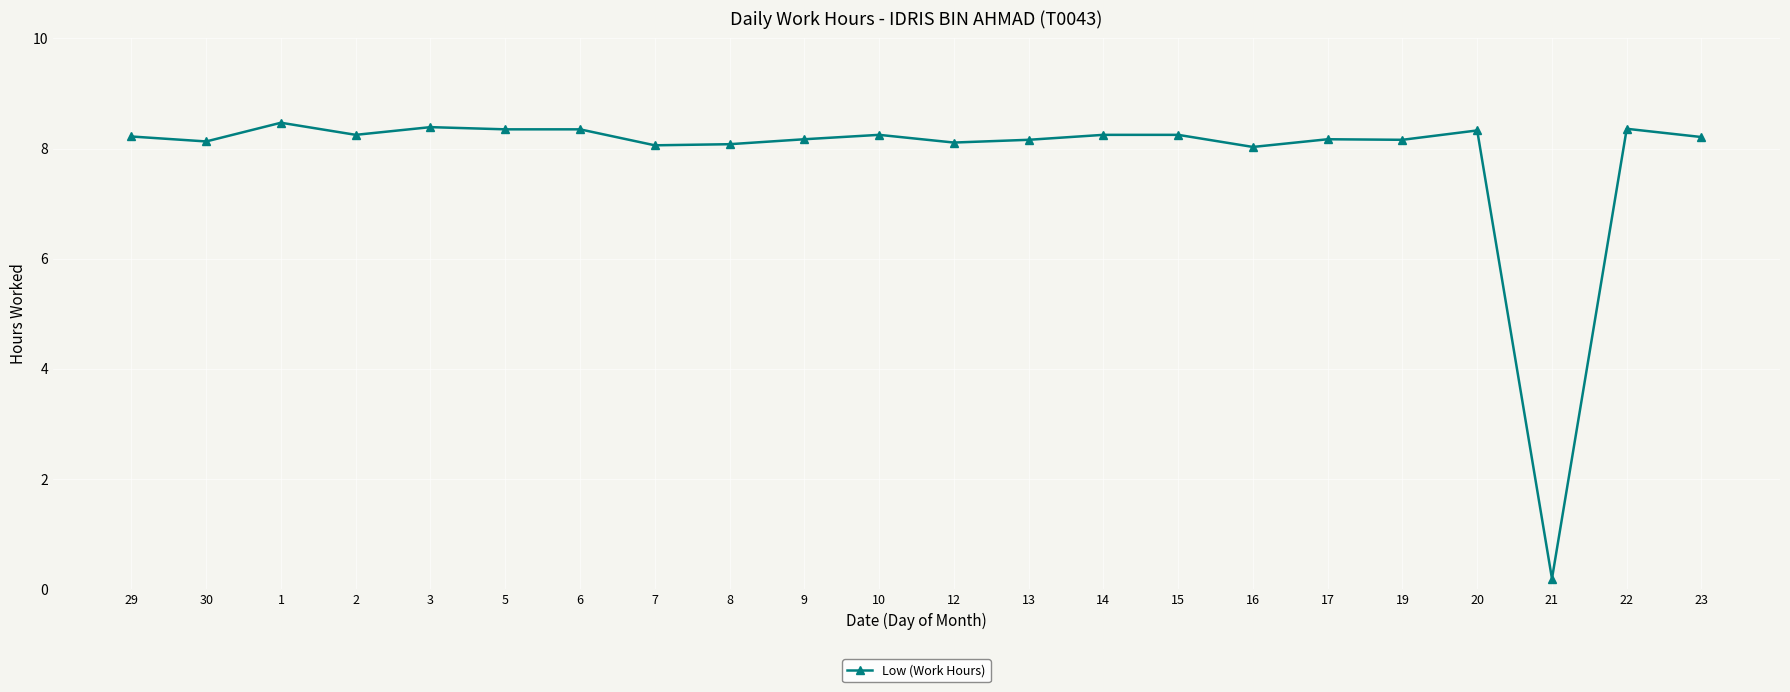

How many categories are shown in the chart?

22